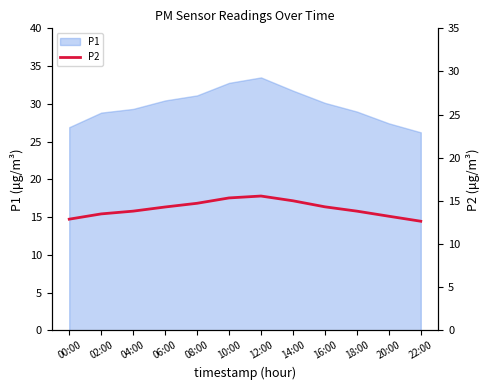

What is the change in value from 00:00 to 22:00?

-0.2